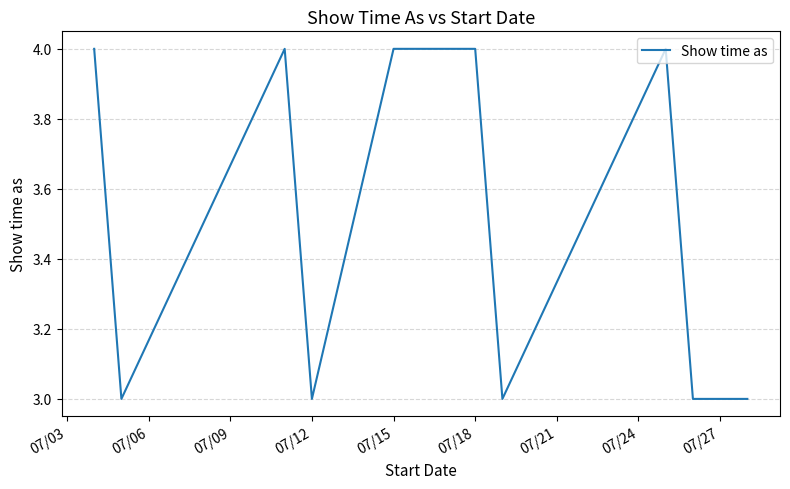

What is the minimum value shown in the chart?

3